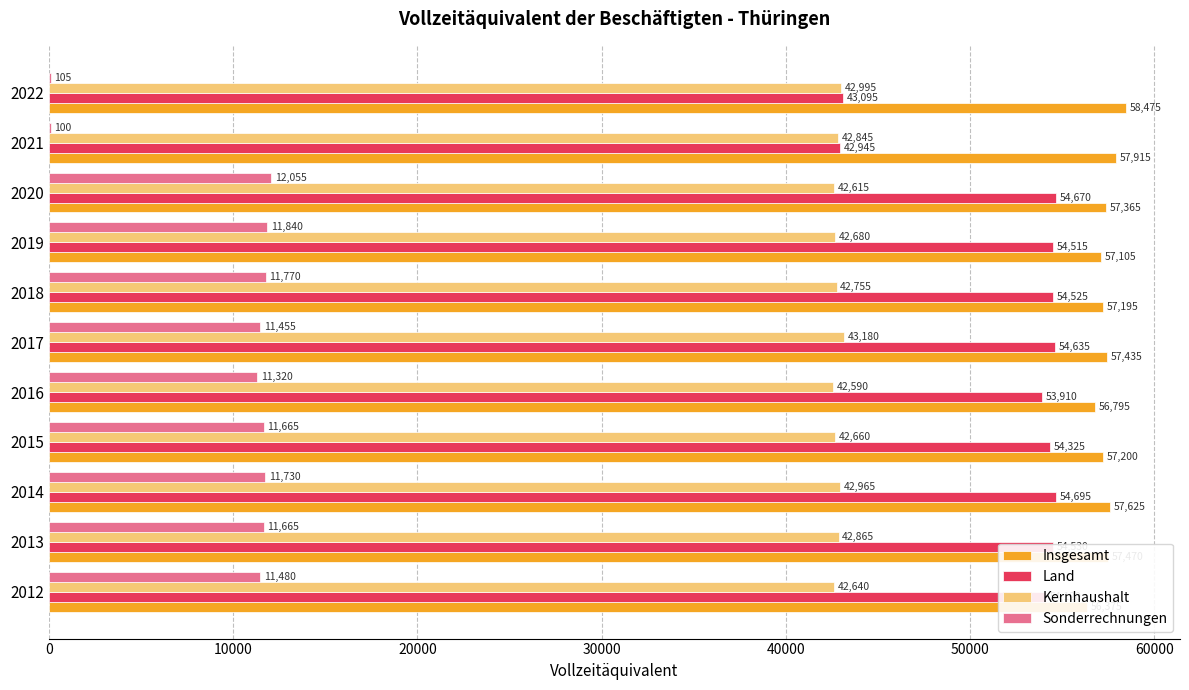

How many values in the Insgesamt series are below 57365?

5